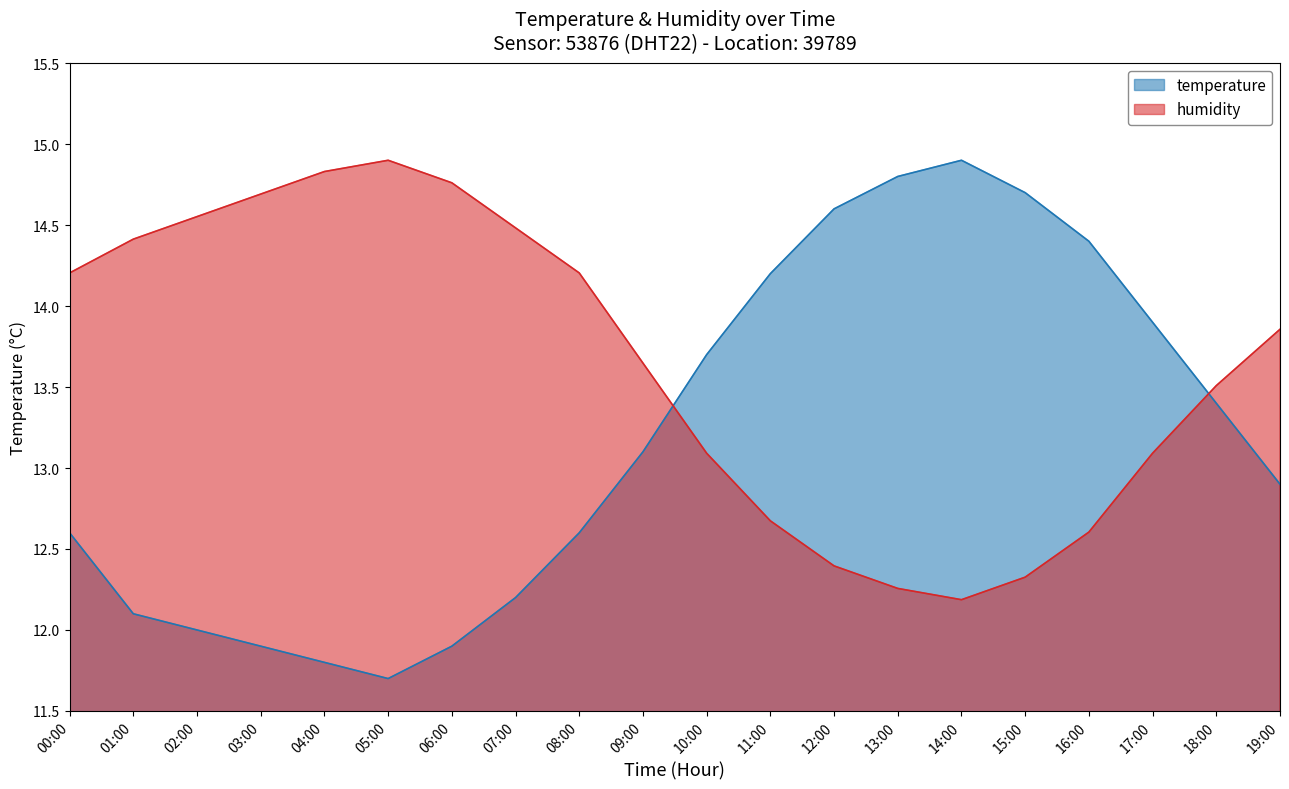

What is the label of the 17th point from the right?

03:00